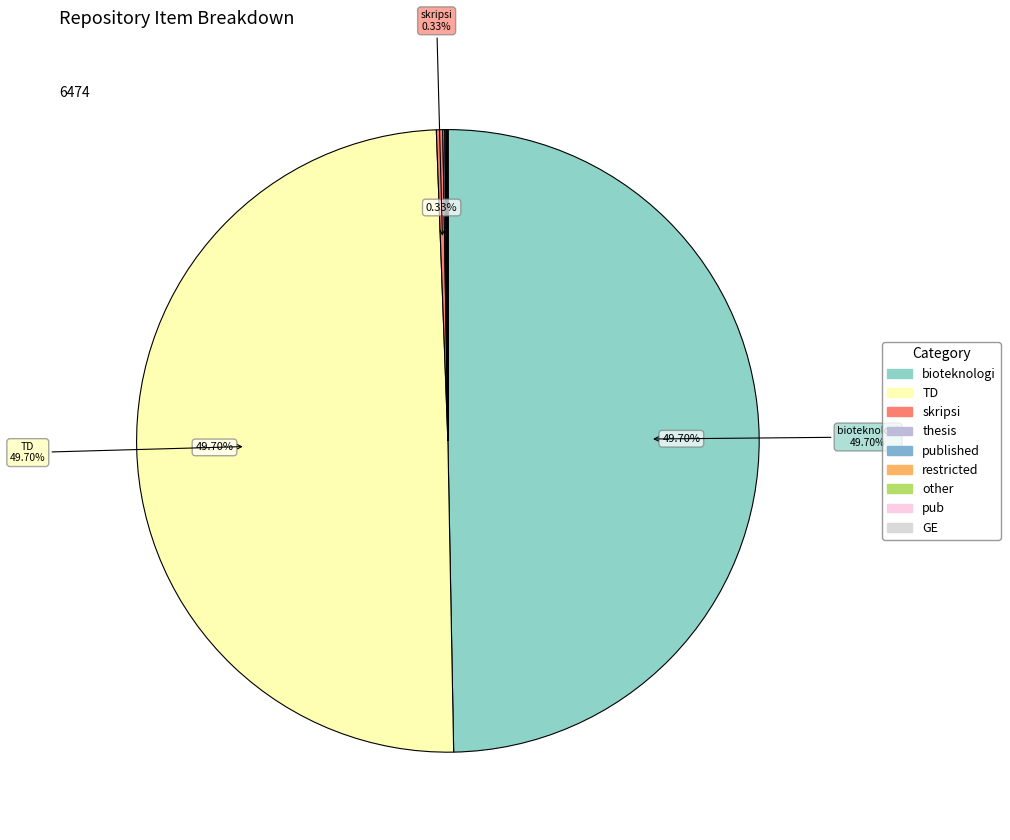

What is the largest slice in the pie chart?

bioteknologi